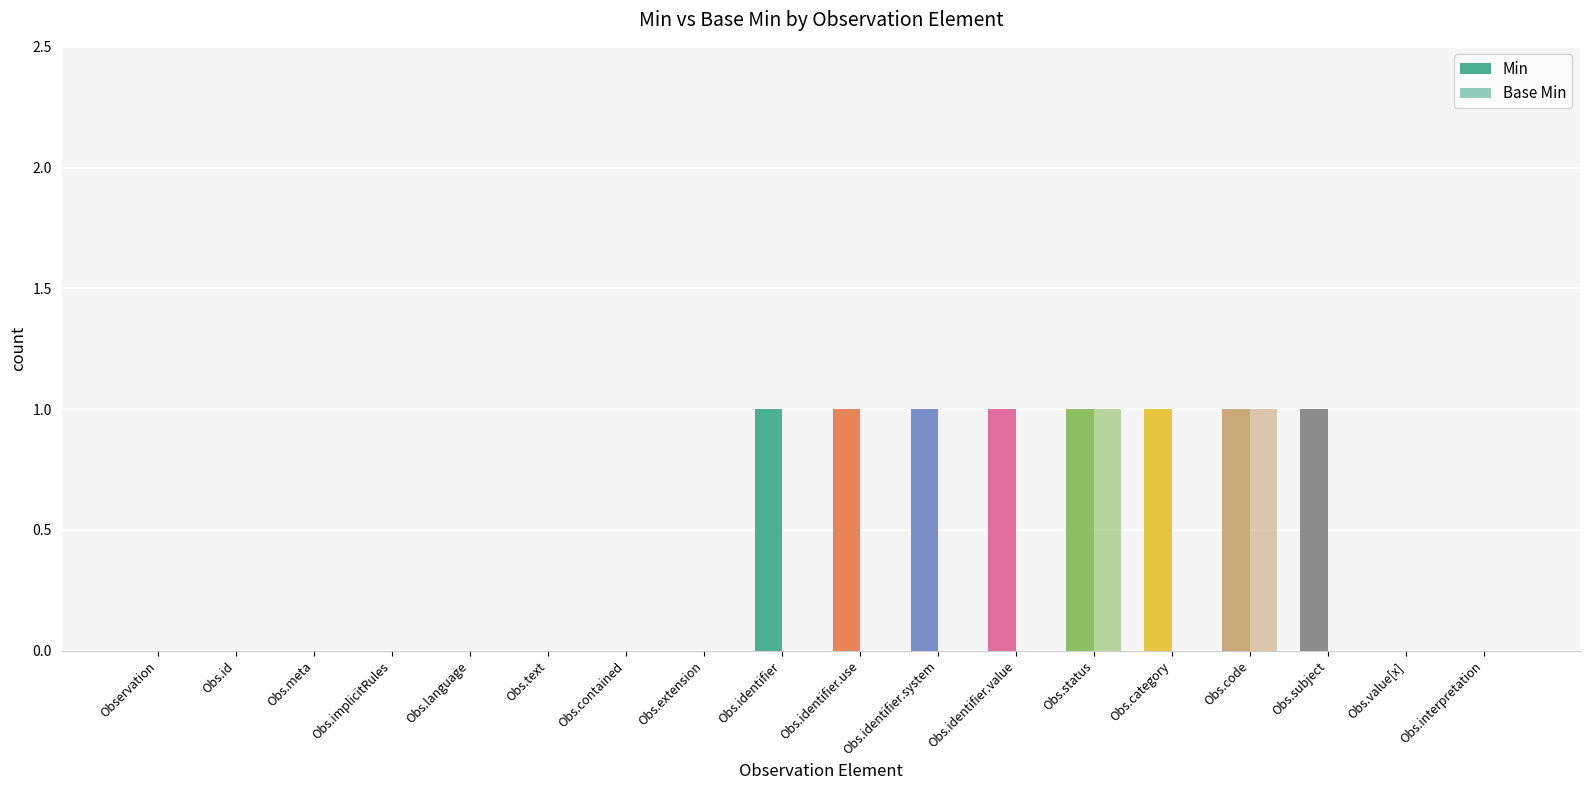

At which label does Base Min reach its minimum?

Observation